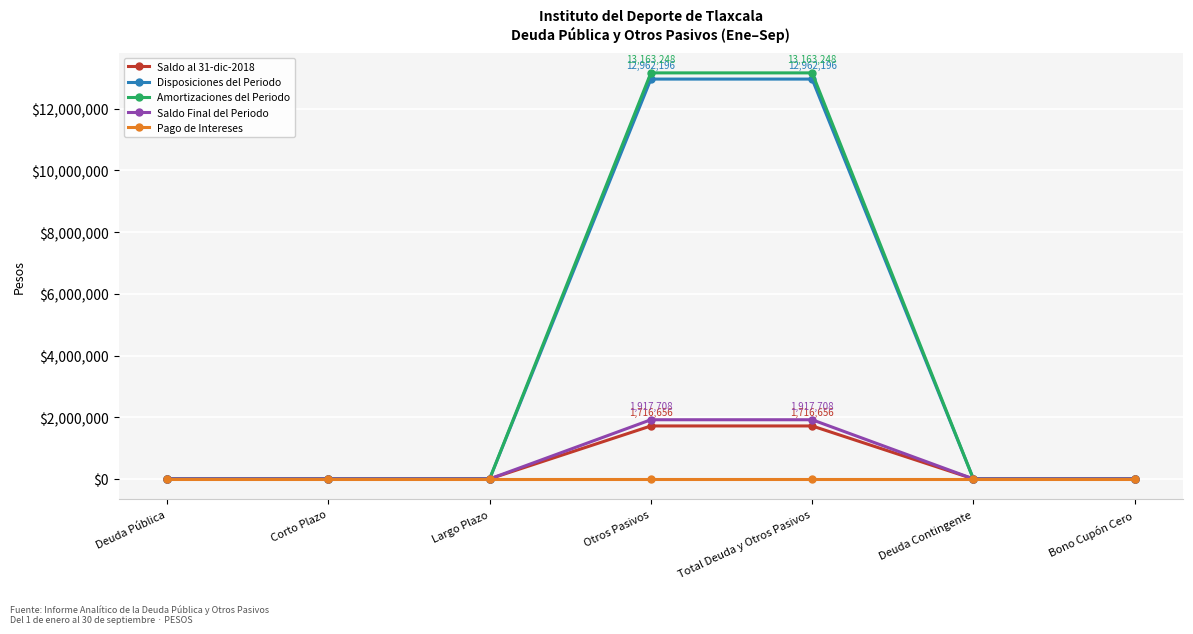

What is the value of the Saldo Final del Periodo point at the 5th from the left?

1917708